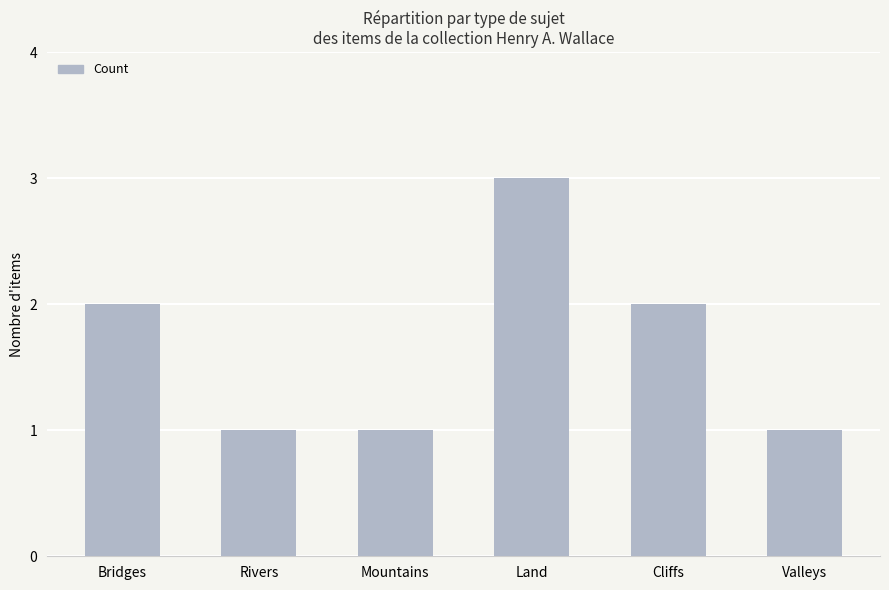

Read the value at Land.

3